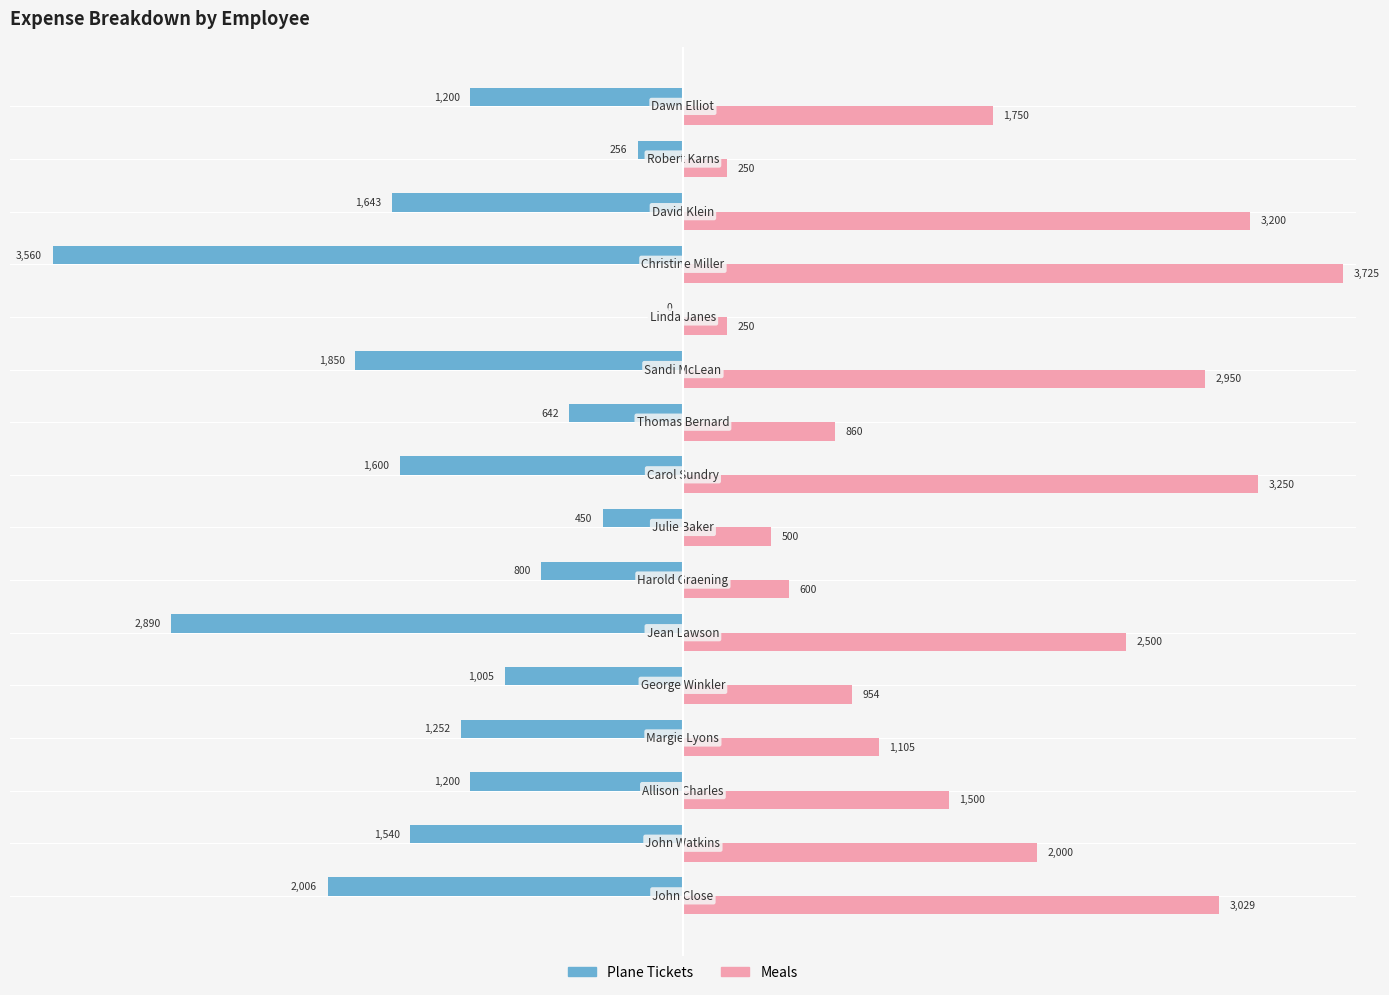

Count the number of data series in this chart.

2